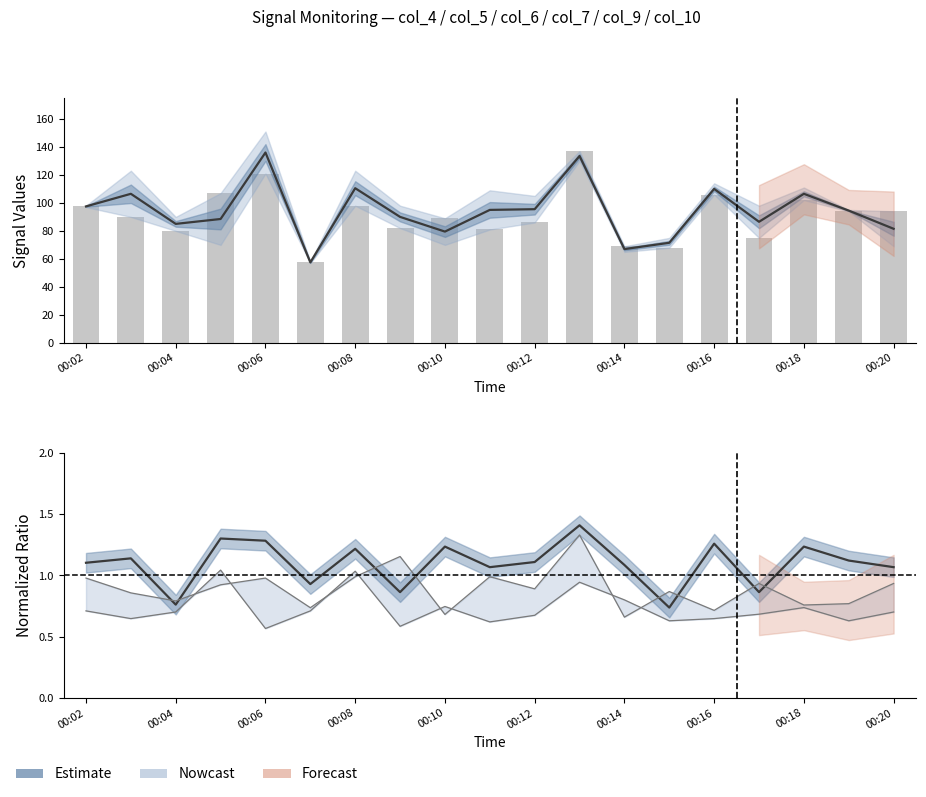

How many data points does each series have?

19